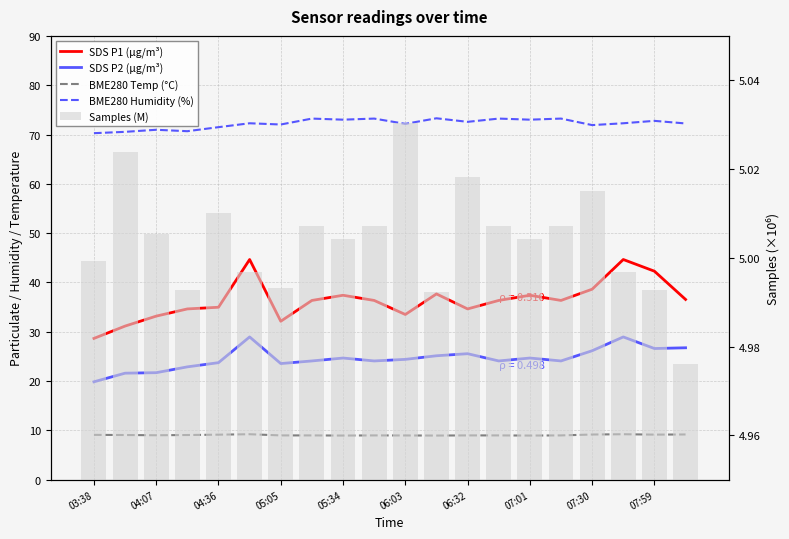

What is the value of the BME280 Temp (°C) bar at the 7th from the left?

9.0